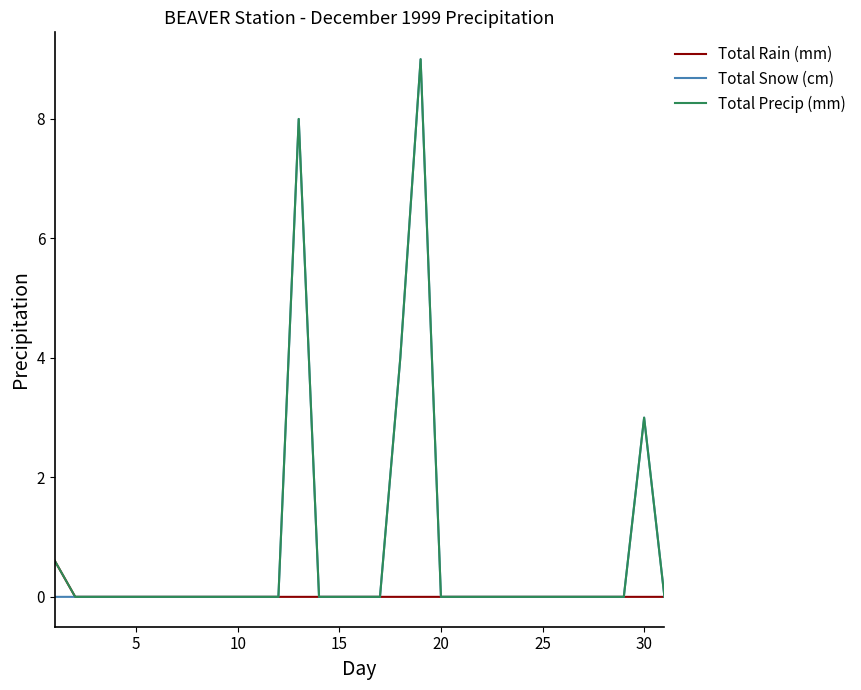

Reading left to right, what are all the values shown in this chart?

Total Rain (mm): 0.6	0.0	0.0	0.0	0.0	0.0	0.0	0.0	0.0	0.0	0.0	0.0	0.0	0.0	0.0	0.0	0.0	0.0	0.0	0.0	0.0	0.0	0.0	0.0	0.0	0.0	0.0	0.0	0.0	0.0	0.0
Total Snow (cm): 0.0	0.0	0.0	0.0	0.0	0.0	0.0	0.0	0.0	0.0	0.0	0.0	8.0	0.0	0.0	0.0	0.0	4.0	9.0	0.0	0.0	0.0	0.0	0.0	0.0	0.0	0.0	0.0	0.0	3.0	0.0
Total Precip (mm): 0.6	0.0	0.0	0.0	0.0	0.0	0.0	0.0	0.0	0.0	0.0	0.0	8.0	0.0	0.0	0.0	0.0	4.0	9.0	0.0	0.0	0.0	0.0	0.0	0.0	0.0	0.0	0.0	0.0	3.0	0.0